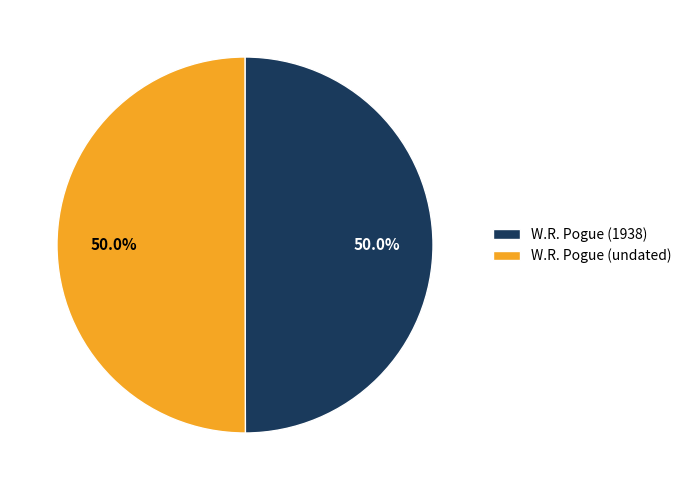

Combined, do W.R. Pogue (1938) and W.R. Pogue (undated) account for over 50%?

Yes